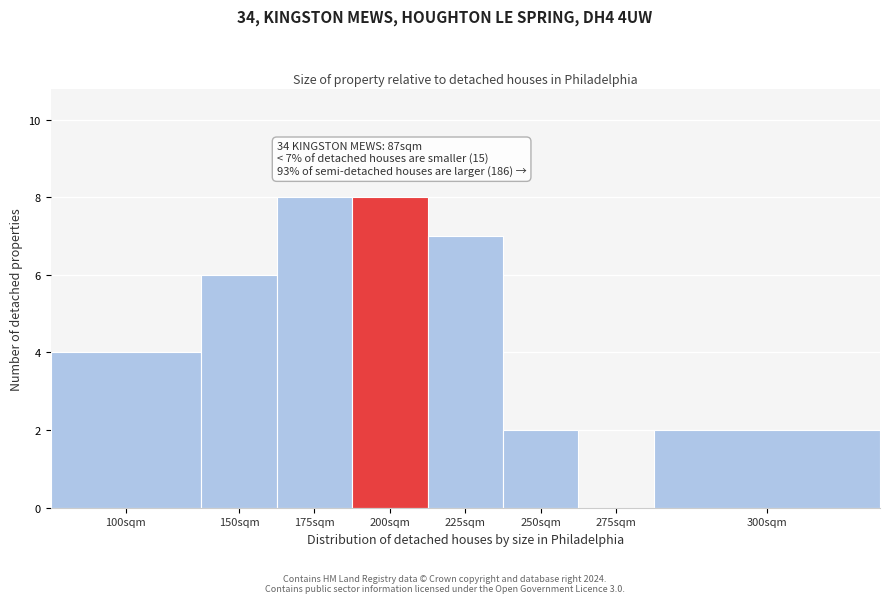

Reading left to right, extract all data points from this chart.

100sqm=4	150sqm=6	175sqm=8	200sqm=8	225sqm=7	250sqm=2	275sqm=0	300sqm=2